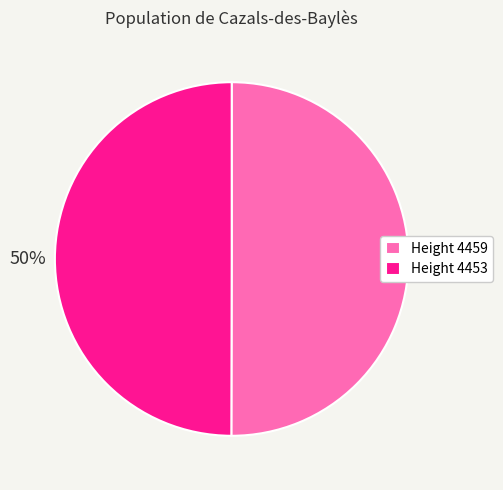

Do Height 4453 and Height 4459 together represent more than half of the pie?

Yes